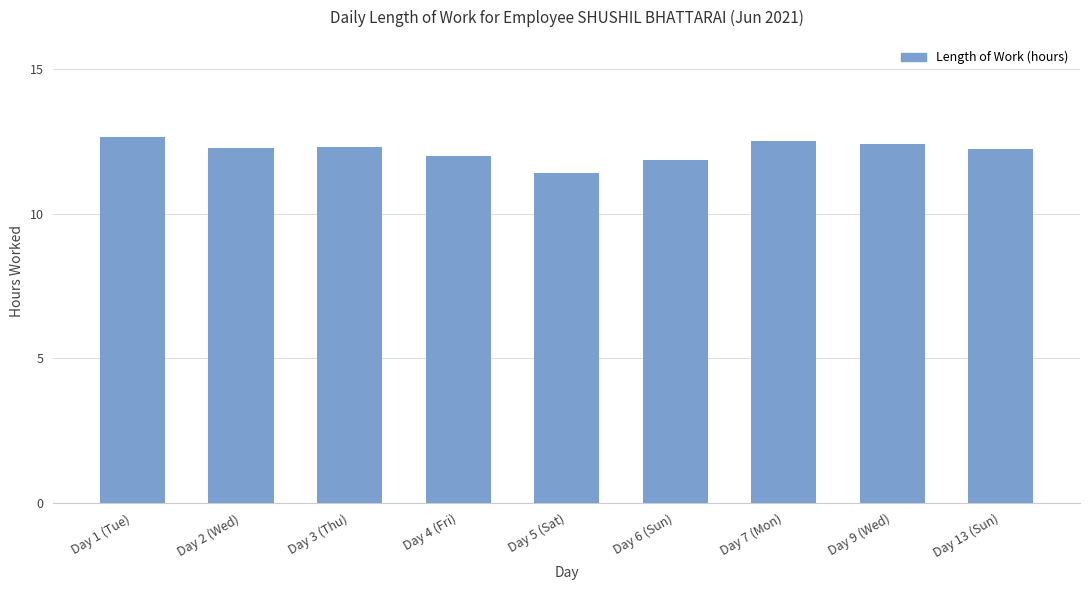

How many data points does each series have?

9